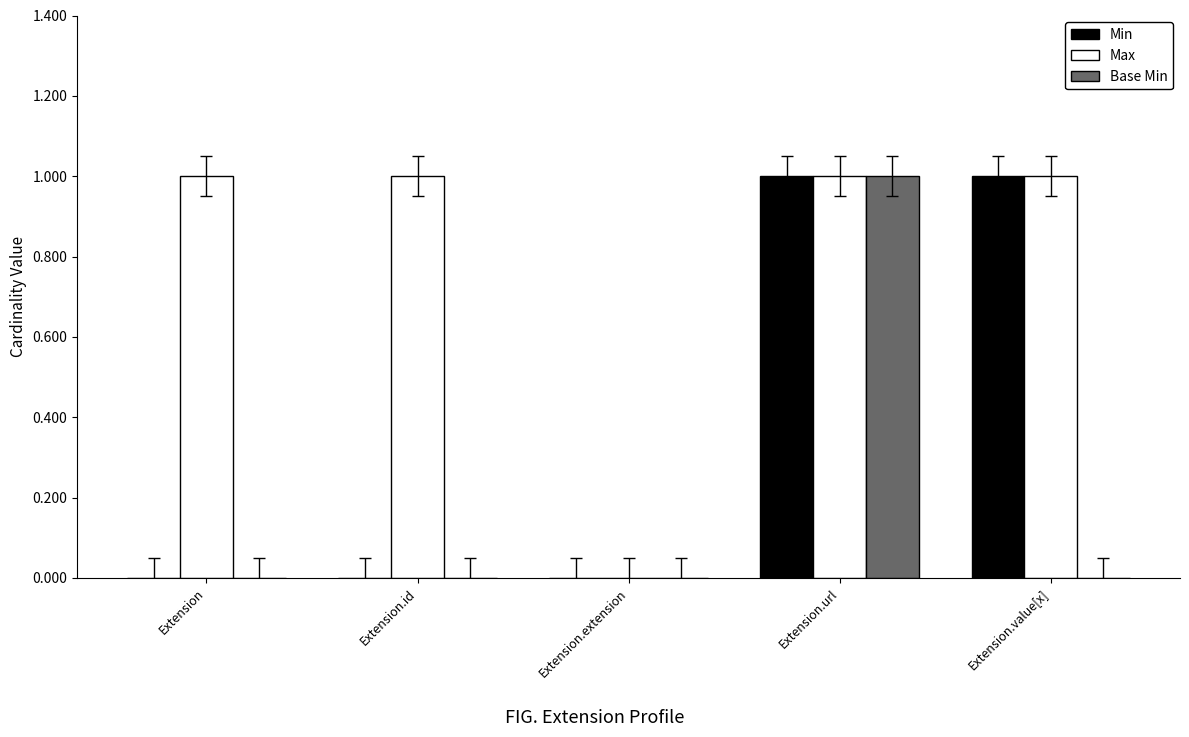

At which label does Base Min reach its peak?

Extension.url